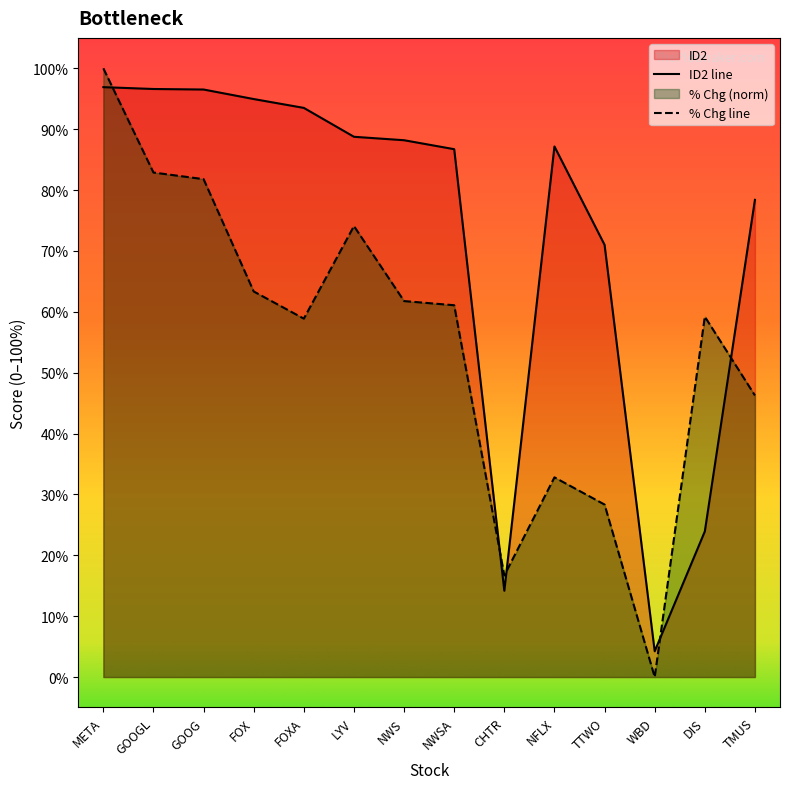

Rank the categories by value from lowest to highest.

WBD, CHTR, DIS, TTWO, TMUS, NWSA, NFLX, NWS, LYV, FOXA, FOX, GOOG, GOOGL, META